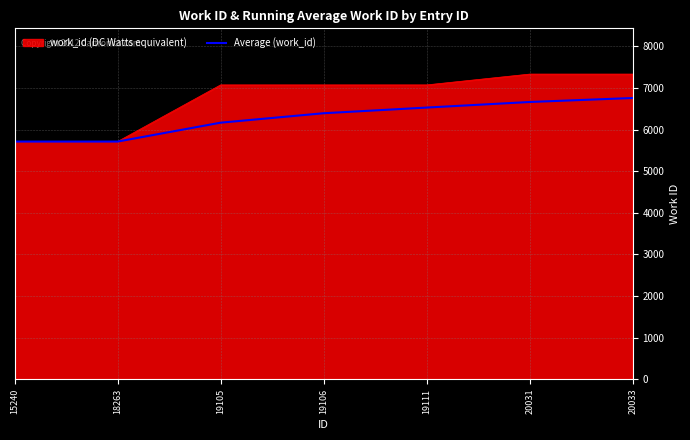

Which series has the largest range (max minus min)?

work_id (DC Watts equivalent)